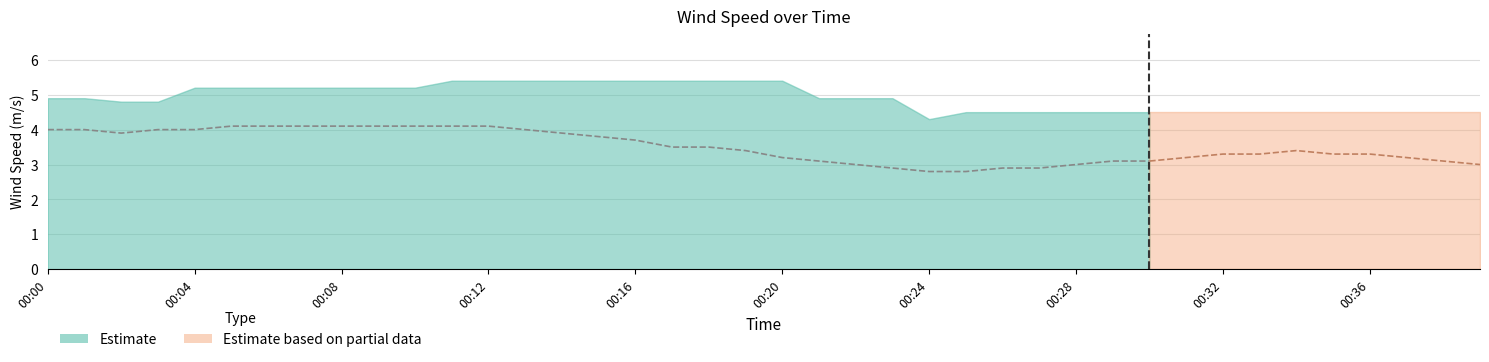

What is the minimum value shown in the chart?

2.8